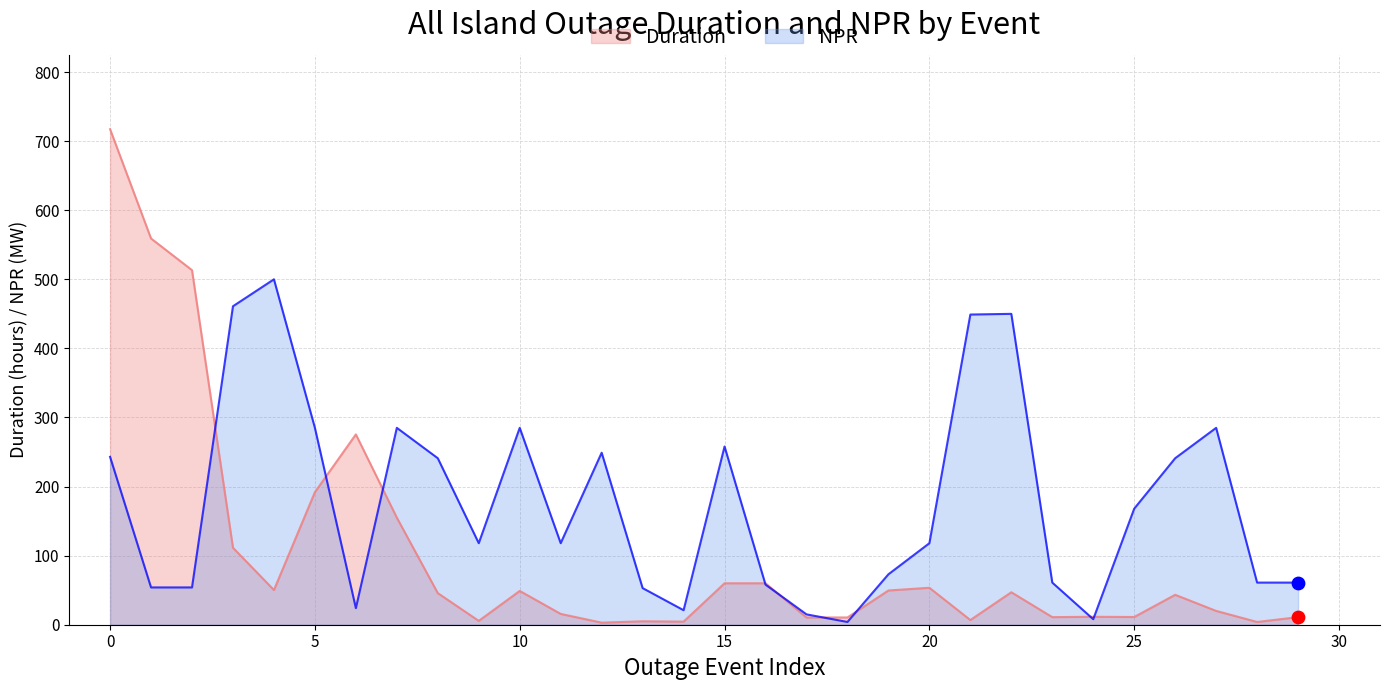

What are all the series names shown in the legend?

Duration, NPR